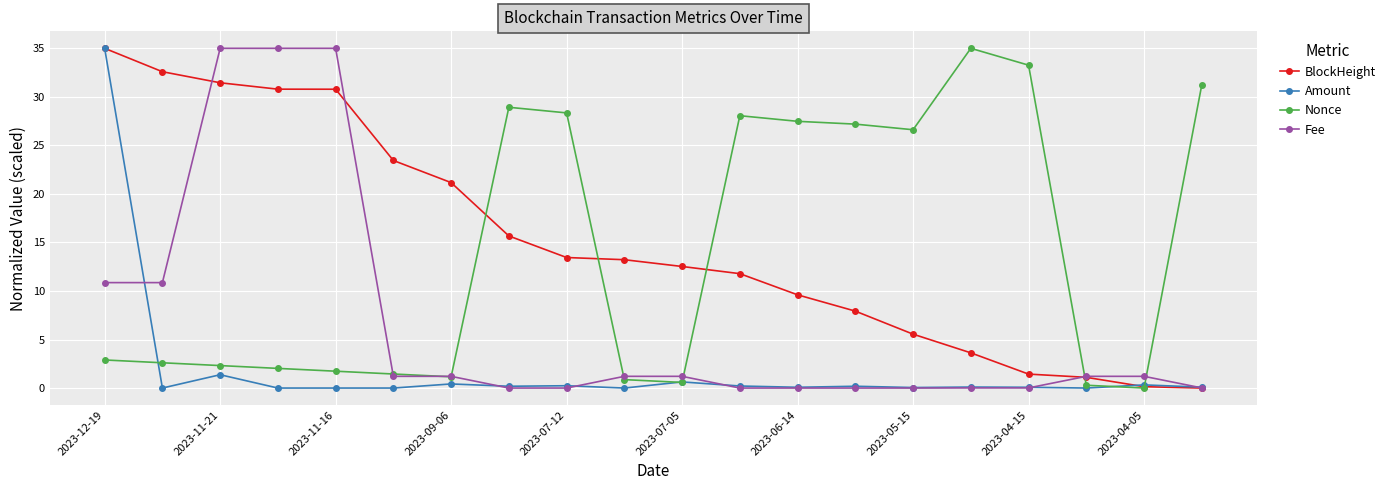

What is the value of the Fee point at the 1st from the left?

10.9